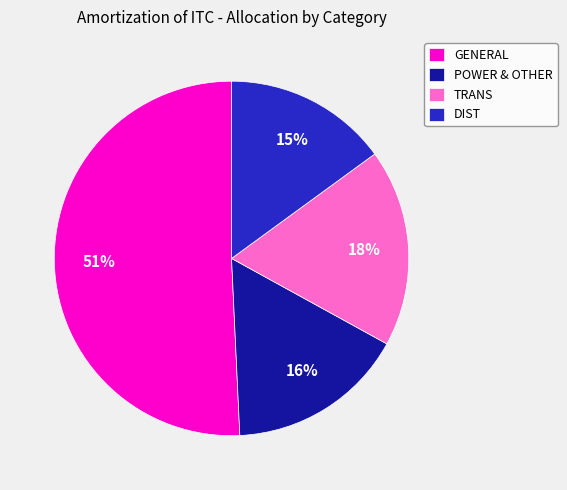

Which category has the biggest portion of the pie?

GENERAL